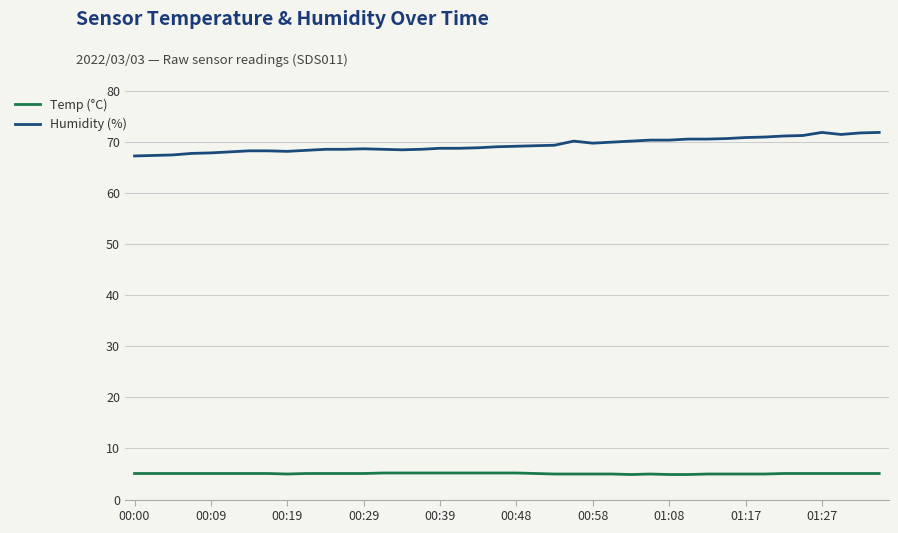

True or false: Temp (°C) and Humidity (%) intersect in this chart.

False